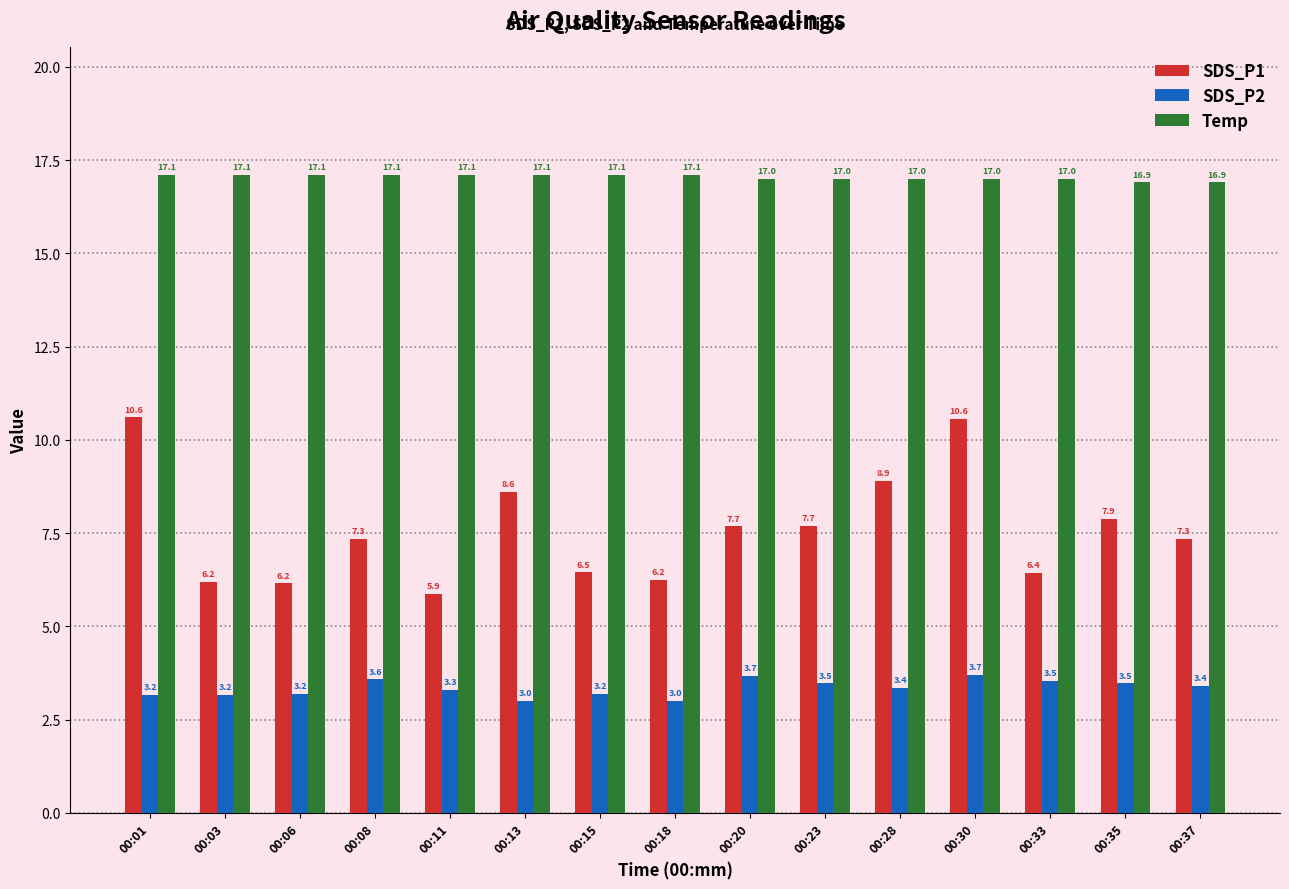

At 00:33, list the series in order from largest to smallest.

Temp, SDS_P1, SDS_P2